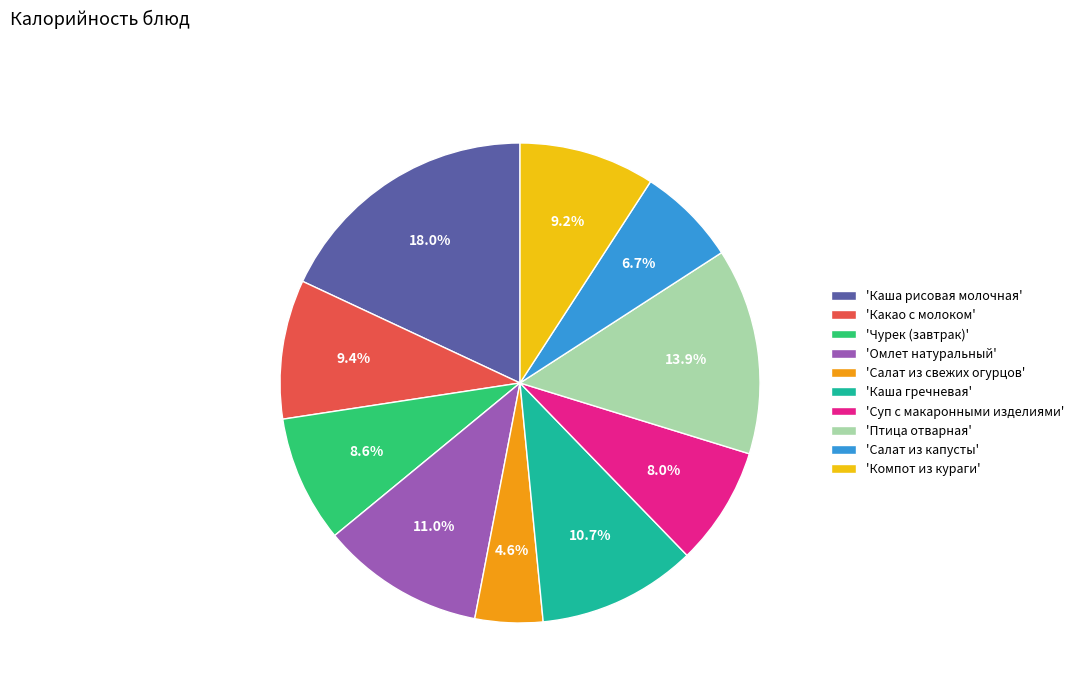

Is there any slice that represents more than half of the pie?

No